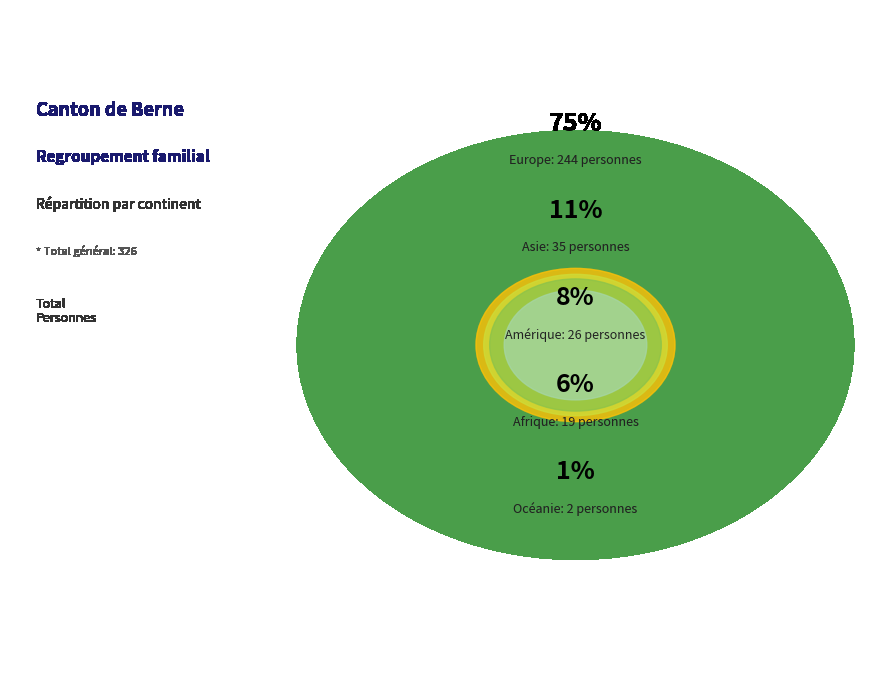

What is the total percentage of Océanie and Europe?

75.5%